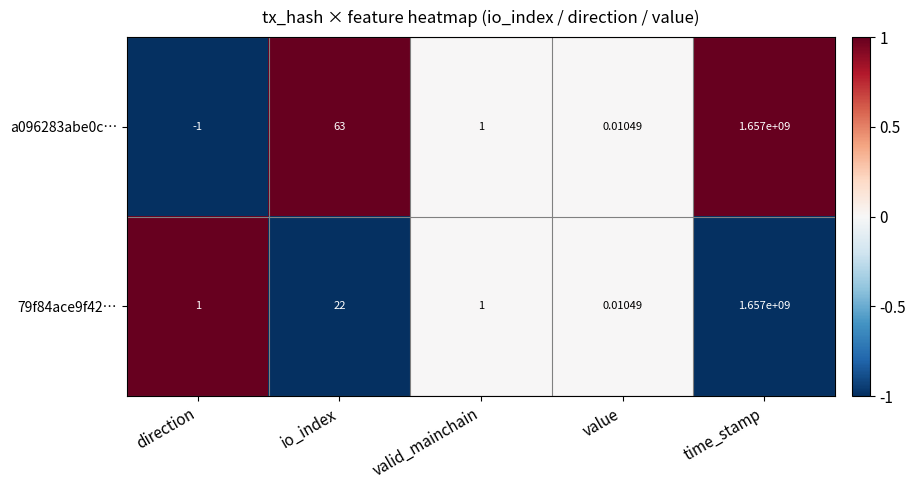

Is the value of a096283abe0c… at time_stamp greater than the value of 79f84ace9f42… at direction?

Yes